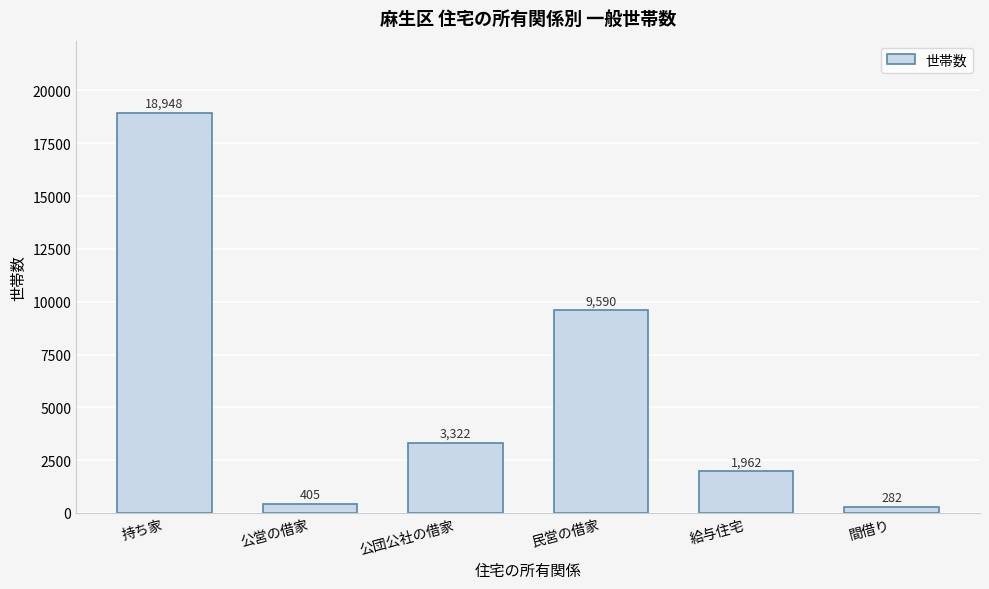

Reading right to left, what are all the values shown in this chart?

282	1962	9590	3322	405	18948